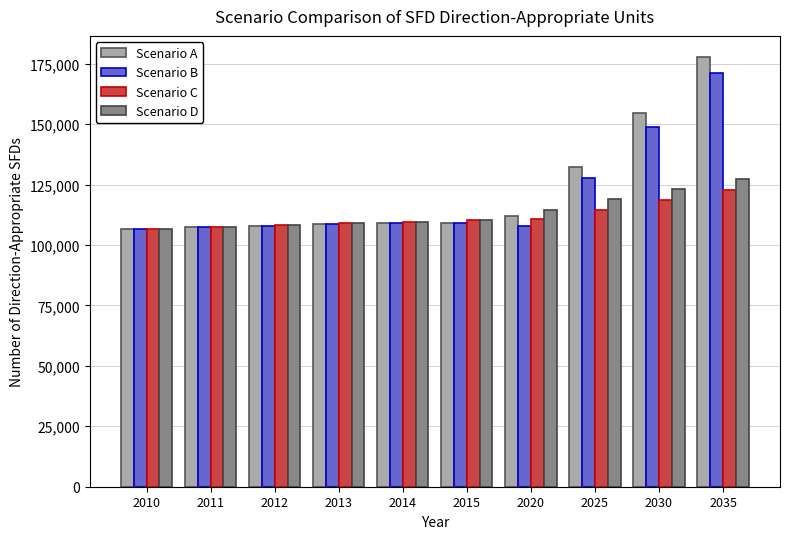

The value of Scenario A at 2010 is 106655.6. True or false?

True